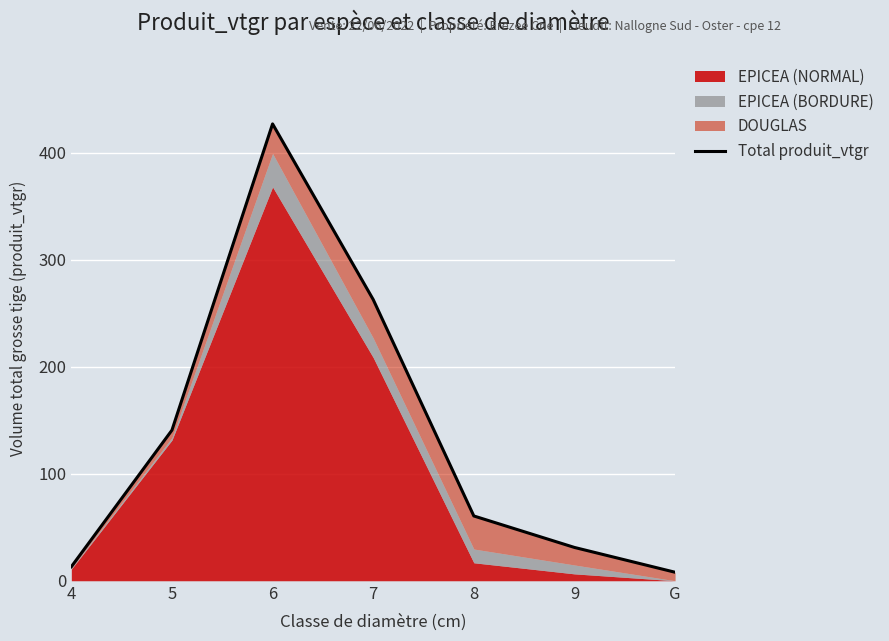

How many data points does each series have?

7